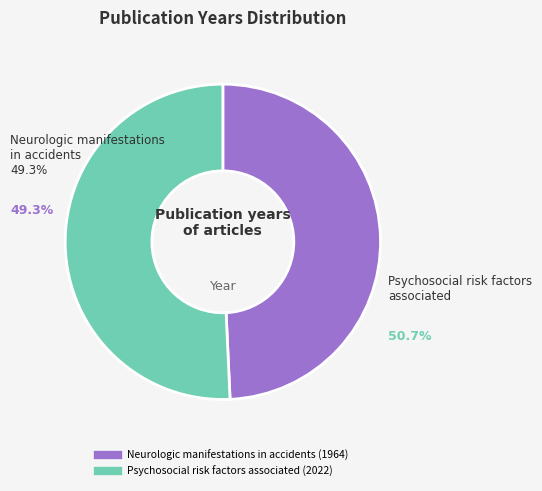

Is there a majority slice in this chart?

Yes